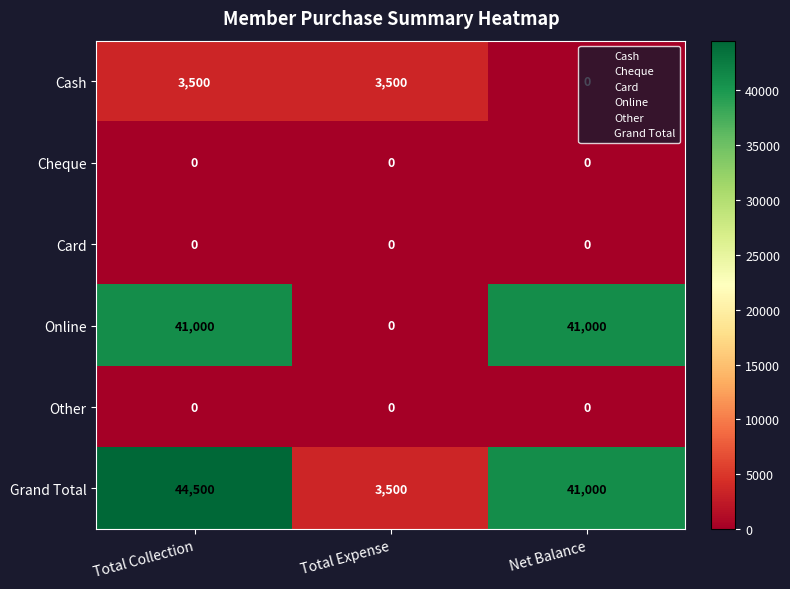

Which series has the largest total across all categories?

Grand Total